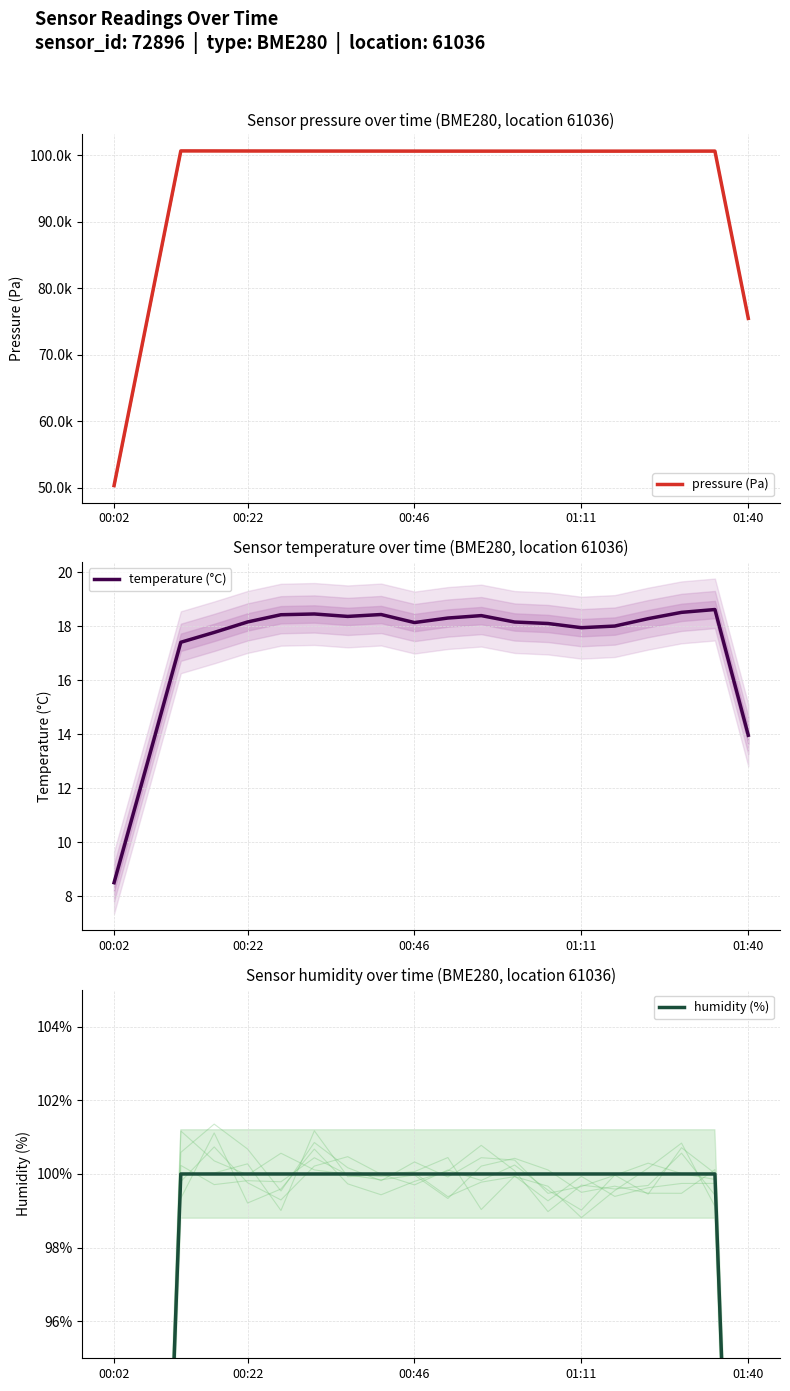

At which label does temperature (°C) reach its minimum?

00:02